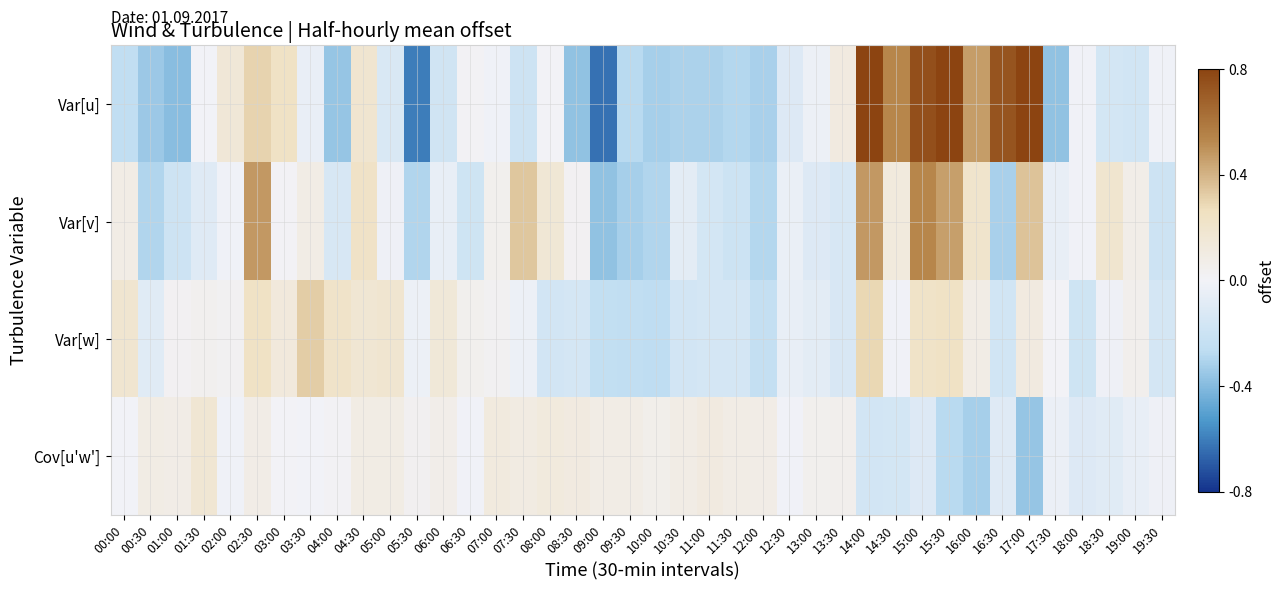

What is the maximum value shown in the chart?

1.0